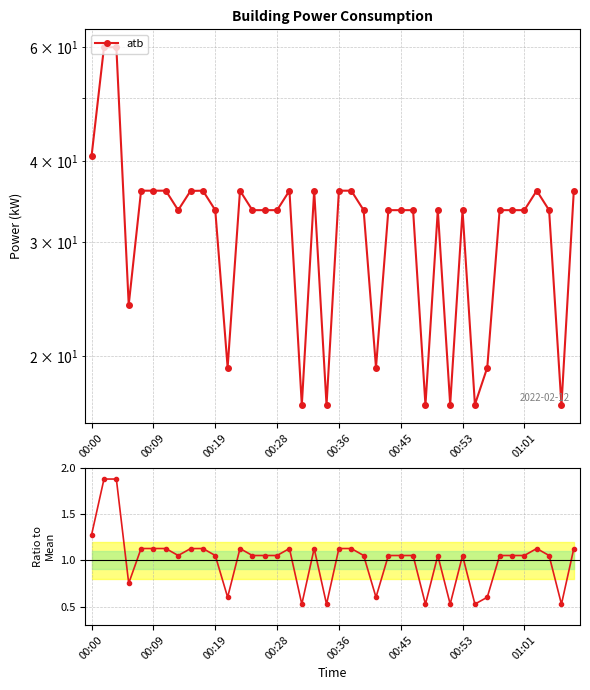

What is the sum of the atb values at 29 and 28?

50.4